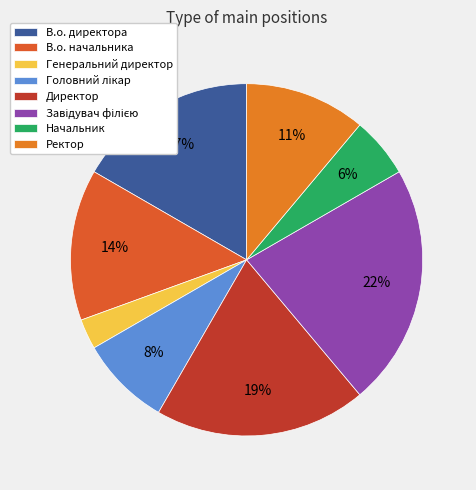

Which slice is the smallest?

Генеральний директор